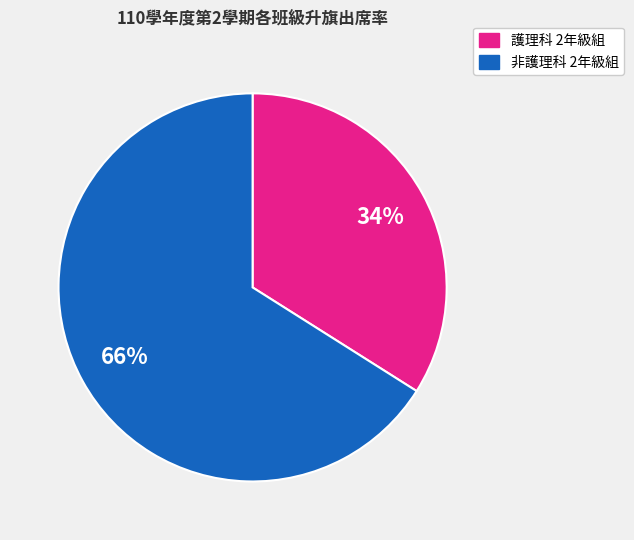

Is it true that 非護理科 2年級組 is 54% of the pie?

False